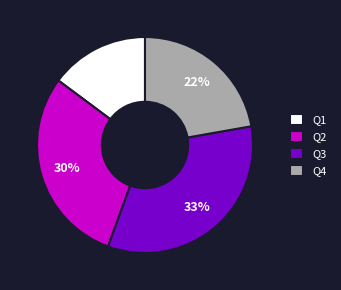

To the nearest percent, what is the average slice percentage?

25%